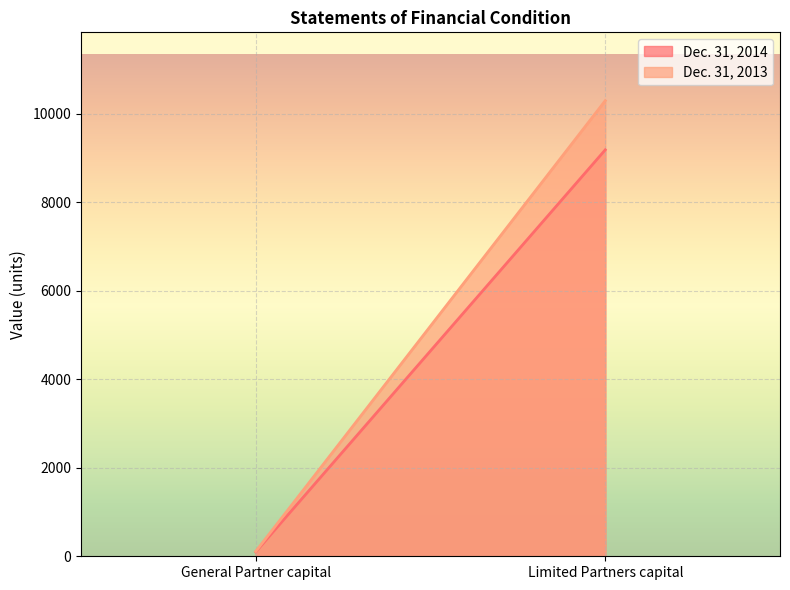

How many lines are shown in the chart?

2